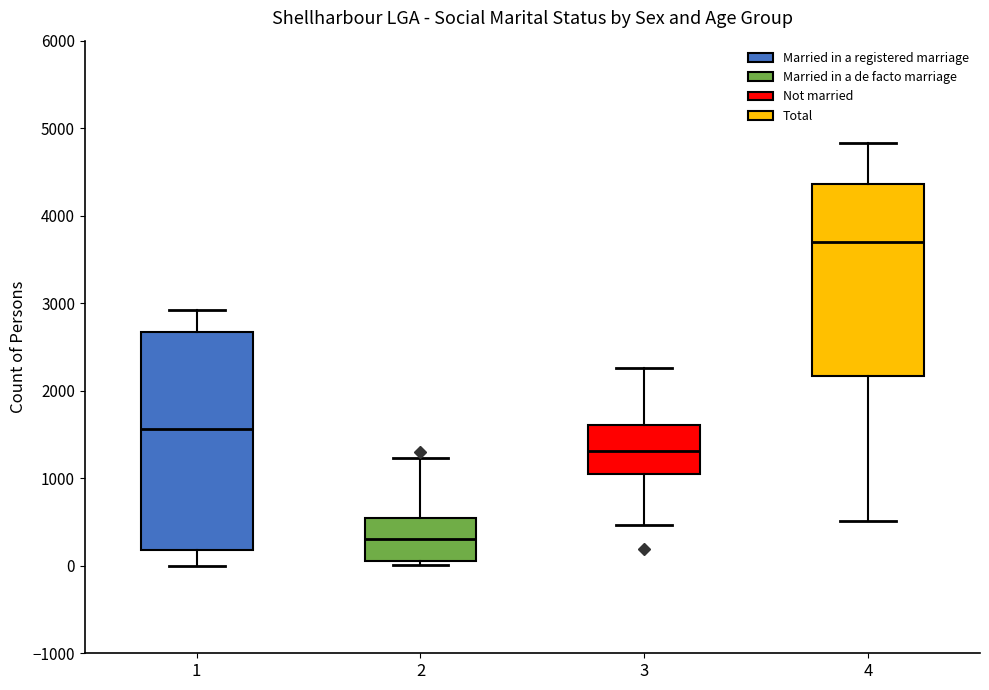

Reading left to right, read every box against the y-axis: the position of its median line, the range the box covers, and the ends of its whiskers. The values are not printed on the chart, so give them approximately, as read against the axis.

1: median 1600, box 200 to 2700, whiskers 0 to 2900
2: median 300, box 100 to 500, whiskers 0 to 1200
3: median 1300, box 1100 to 1600, whiskers 500 to 2300
4: median 3700, box 2200 to 4400, whiskers 500 to 4800